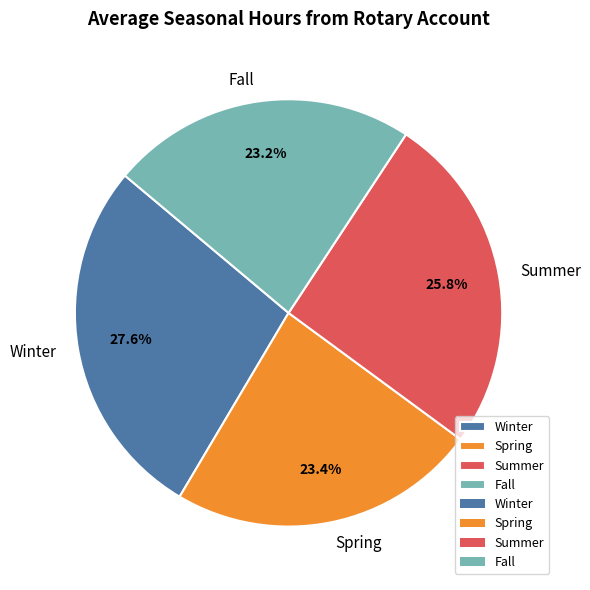

What portion of the pie excludes Spring?

76.6%